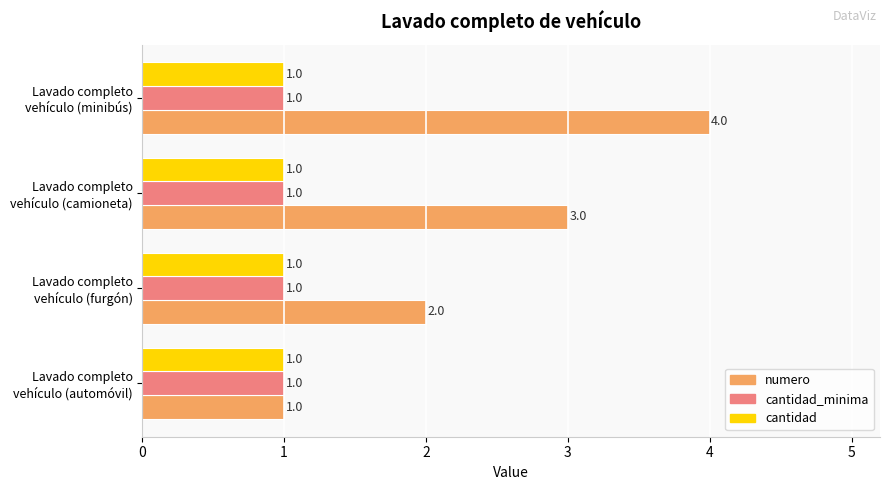

Which series has the widest spread of values?

numero